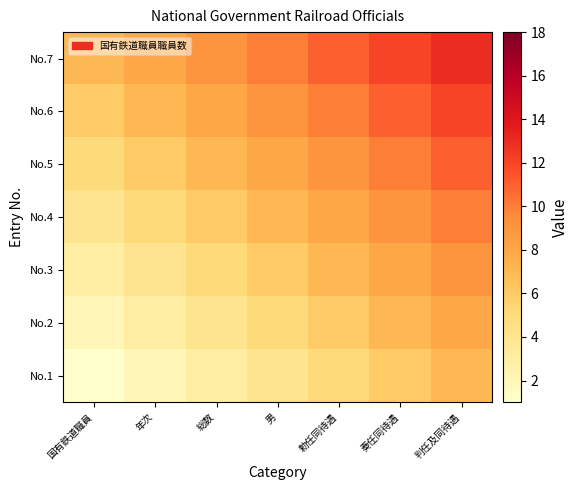

At 奏任同待遇, list the series in order from smallest to largest.

No.1, No.2, No.3, No.4, No.5, No.6, No.7